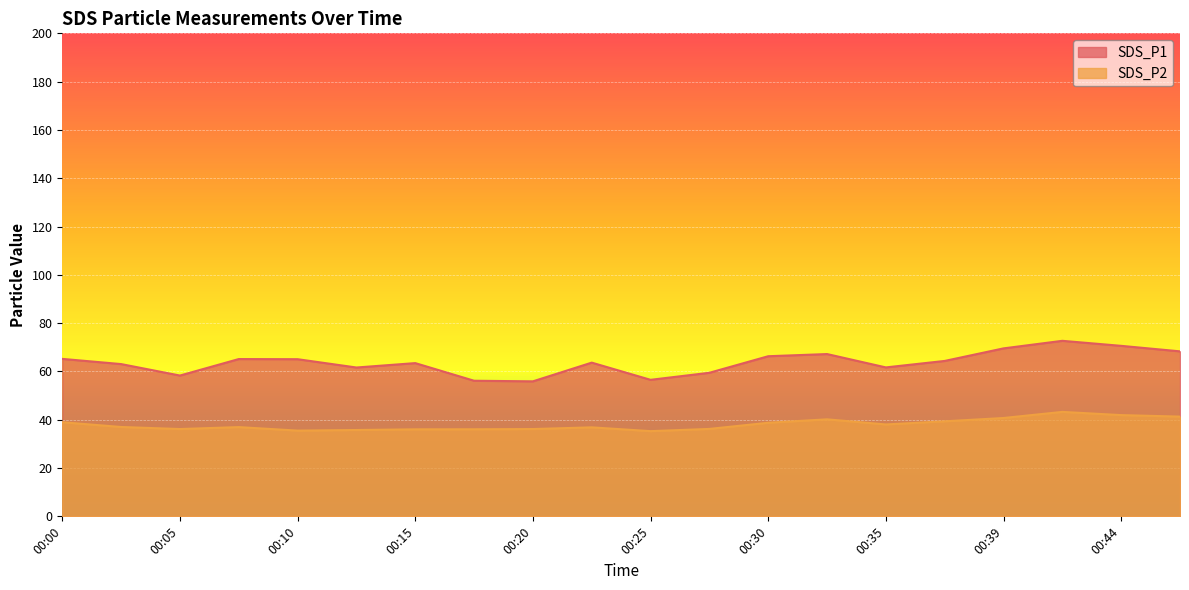

True or false: SDS_P1 has a value of 115.5 at 00:39.

False